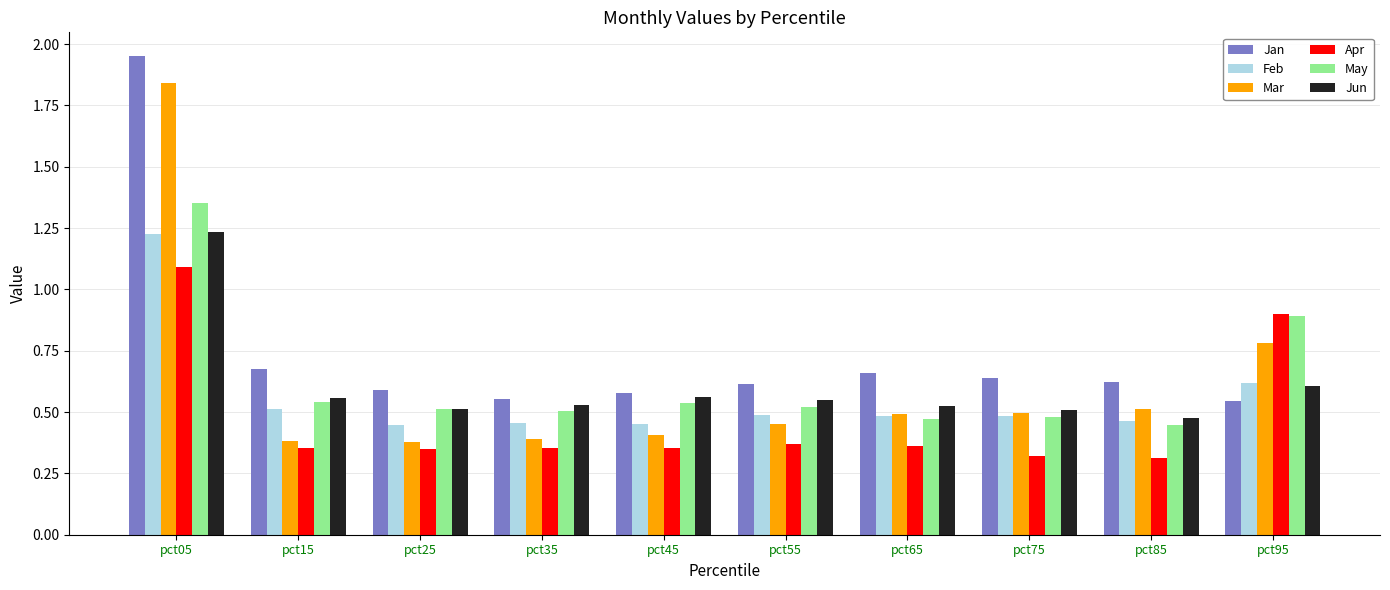

What is the spread (max minus min) of values at pct25?

0.2